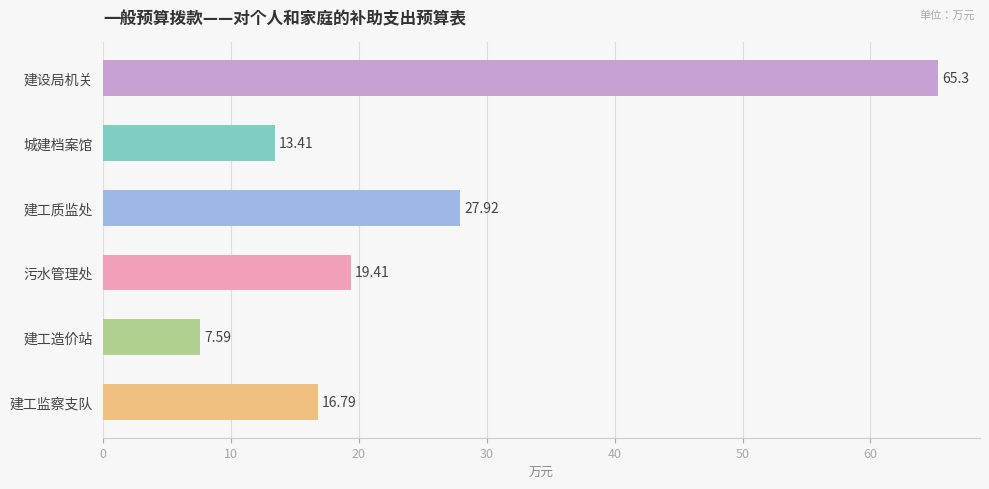

What is the label of the 2nd bar from the top?

城建档案馆